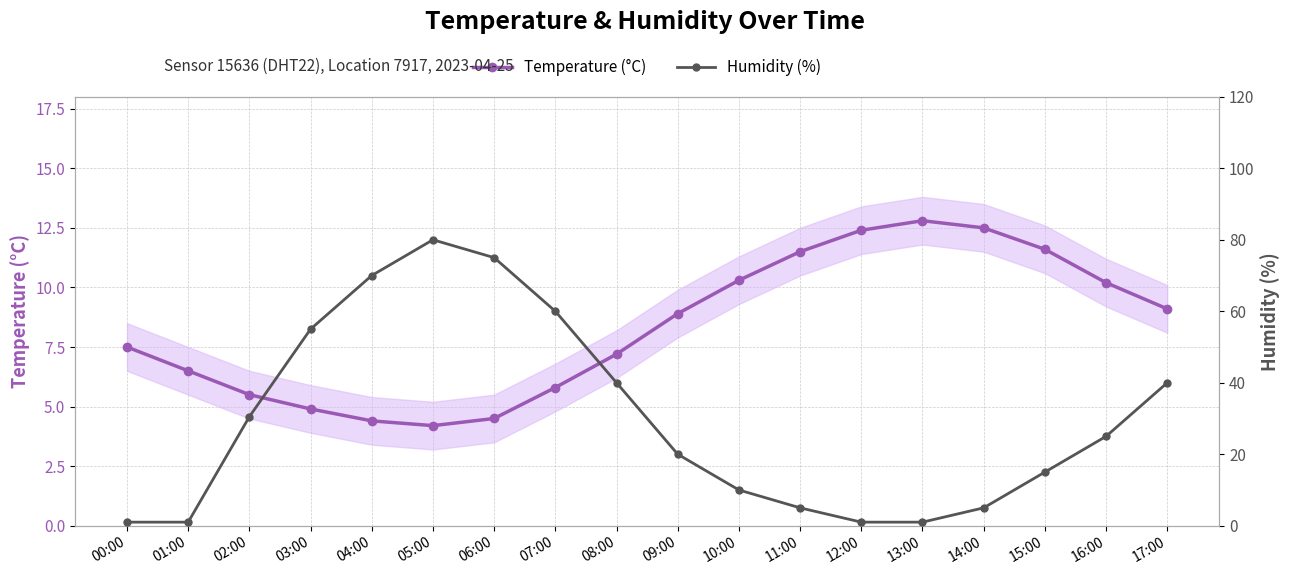

At which label does Temperature (°C) reach its peak?

13:00